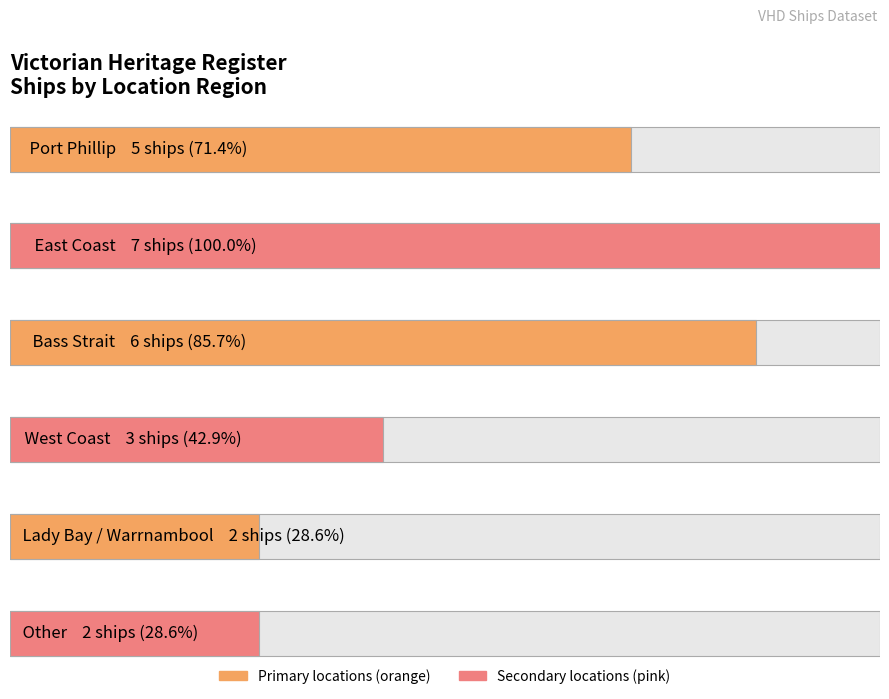

At which category does the chart reach its peak across all series?

East Coast